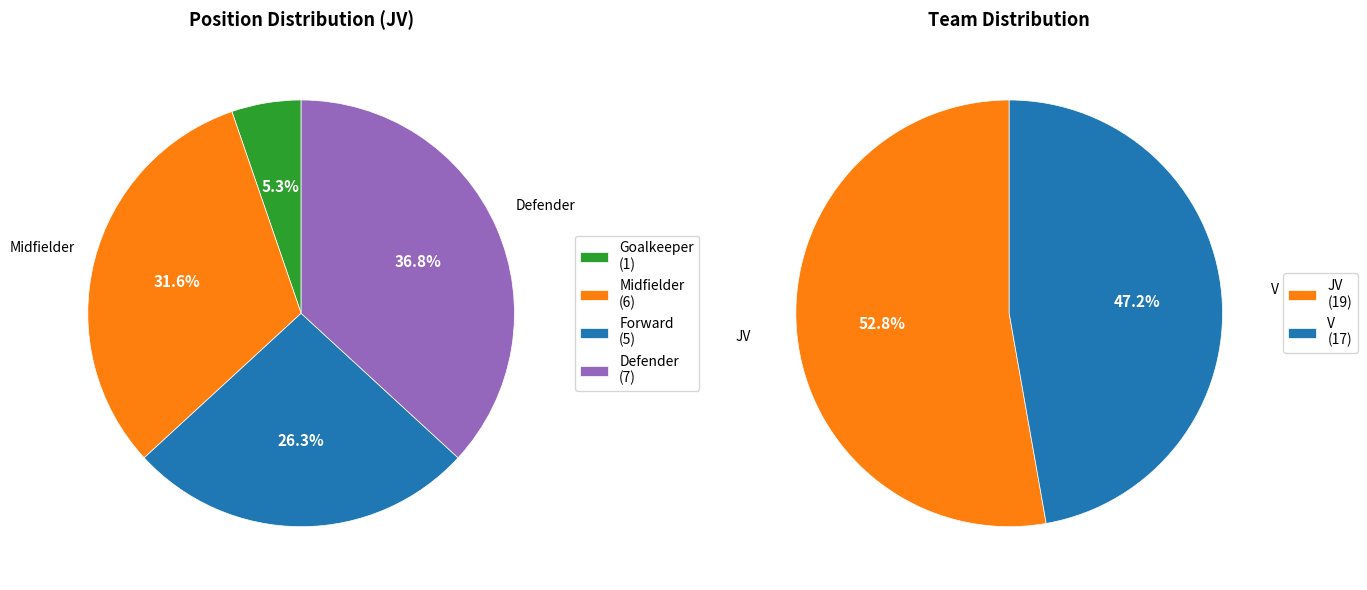

What portion of the pie excludes GK?

94.7%